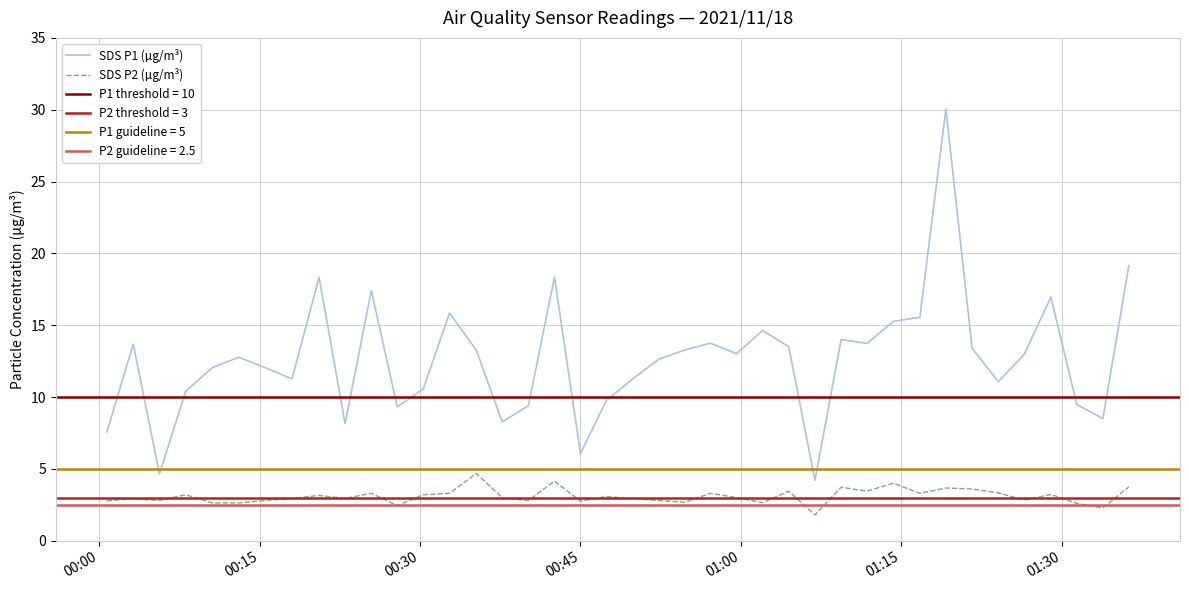

True or false: SDS P1 (µg/m³) and SDS P2 (µg/m³) intersect in this chart.

False